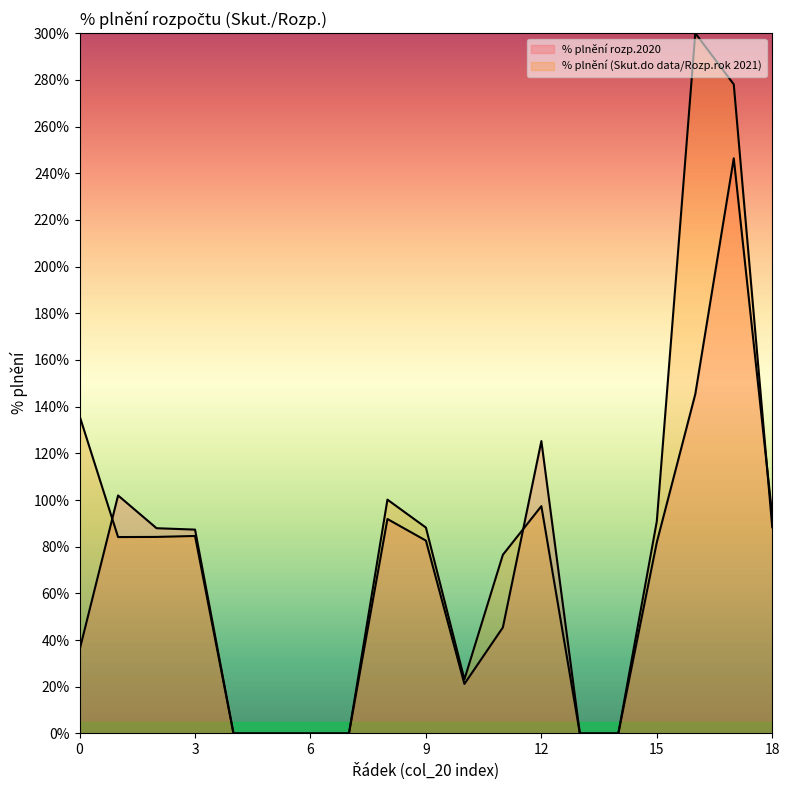

Between 18 and 14, which is larger?

18